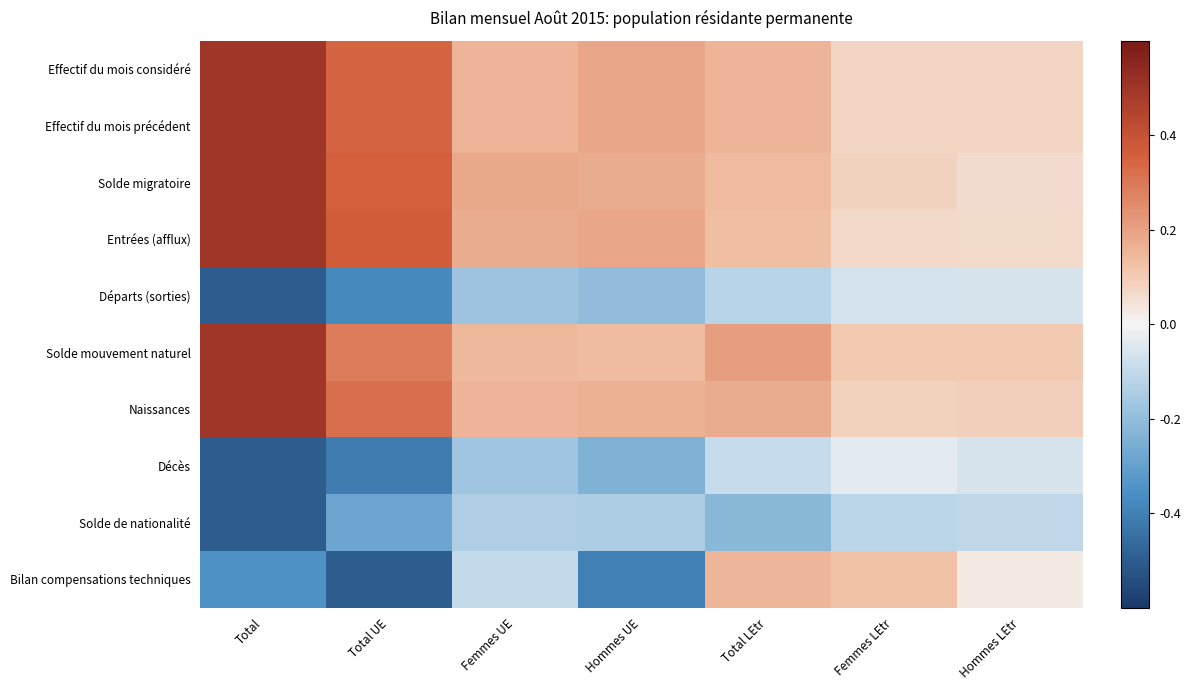

What is the smallest value displayed?

-0.5